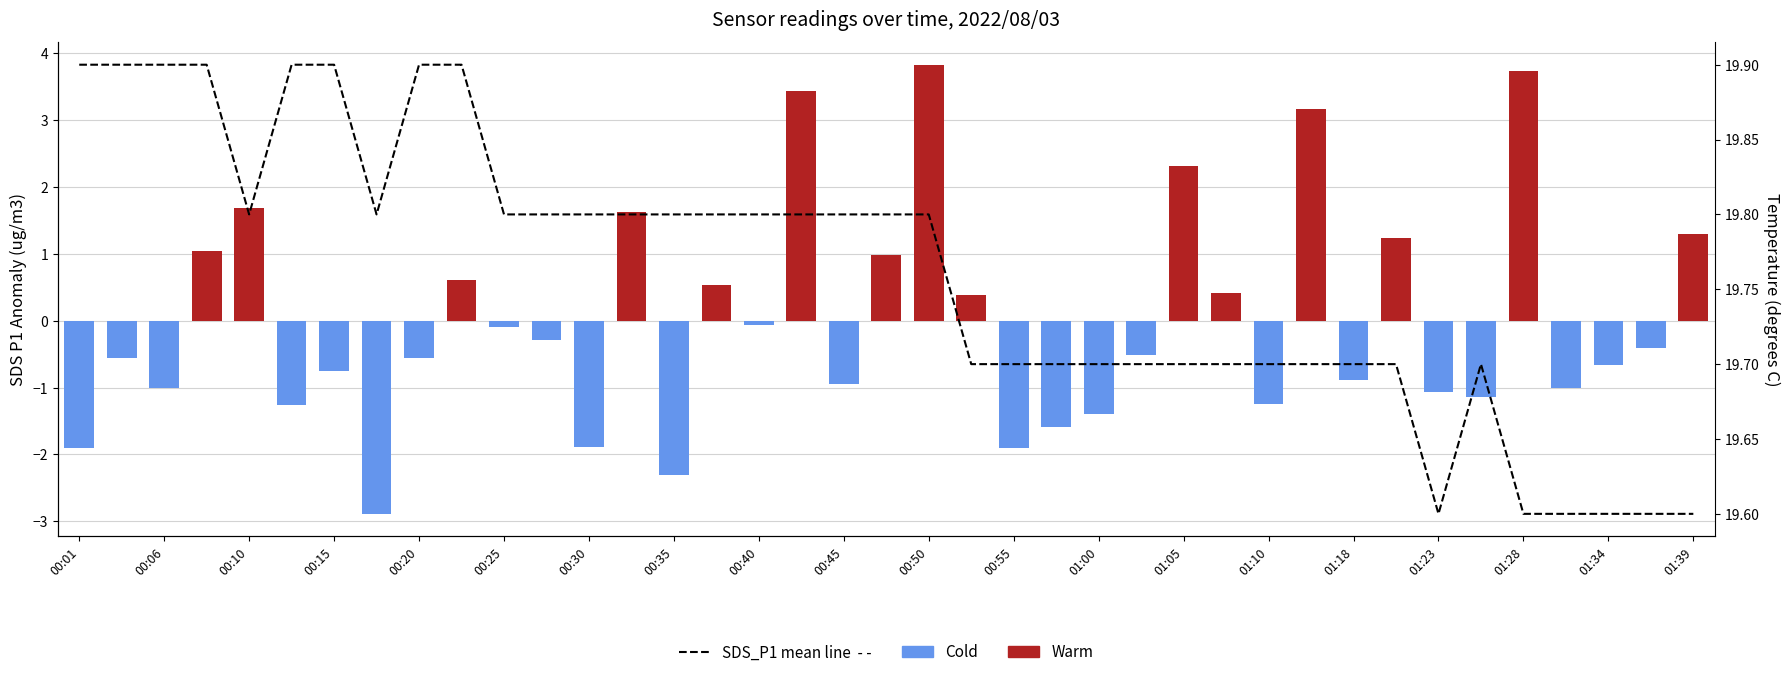

What is the minimum value for Temperature?

19.6